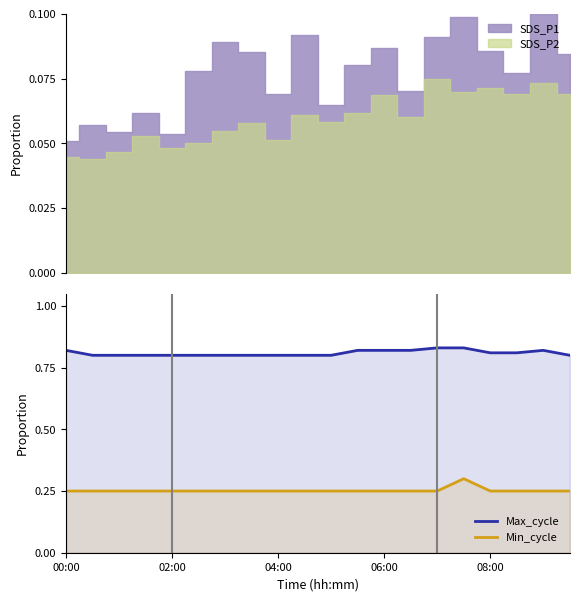

True or false: Min_cycle and Max_cycle intersect in this chart.

False